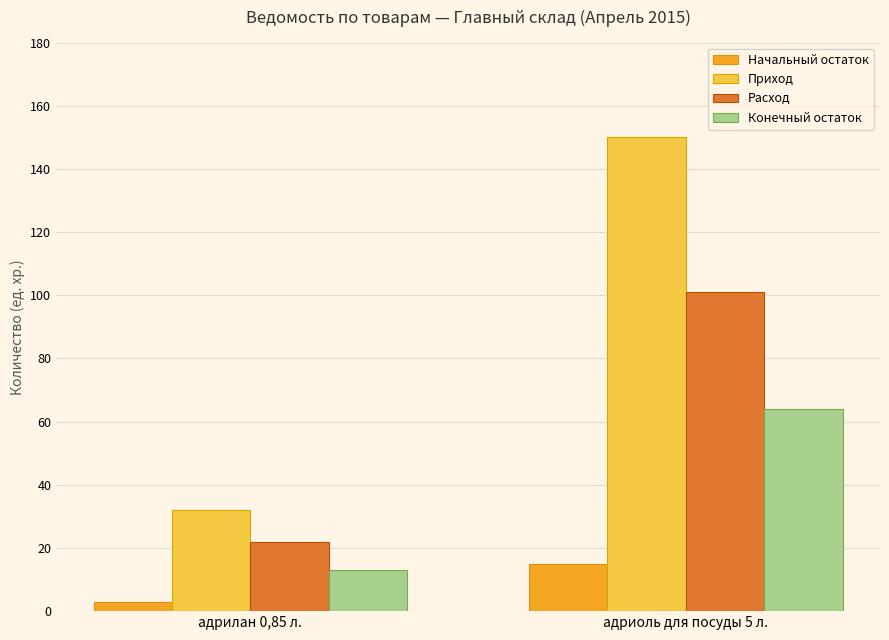

Which series has the largest range (max minus min)?

Приход